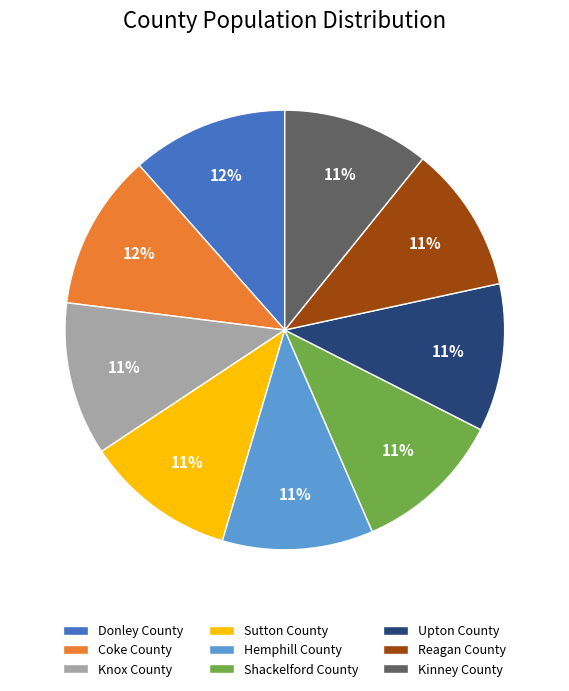

Is the sum of Donley County and Knox County greater than half?

No